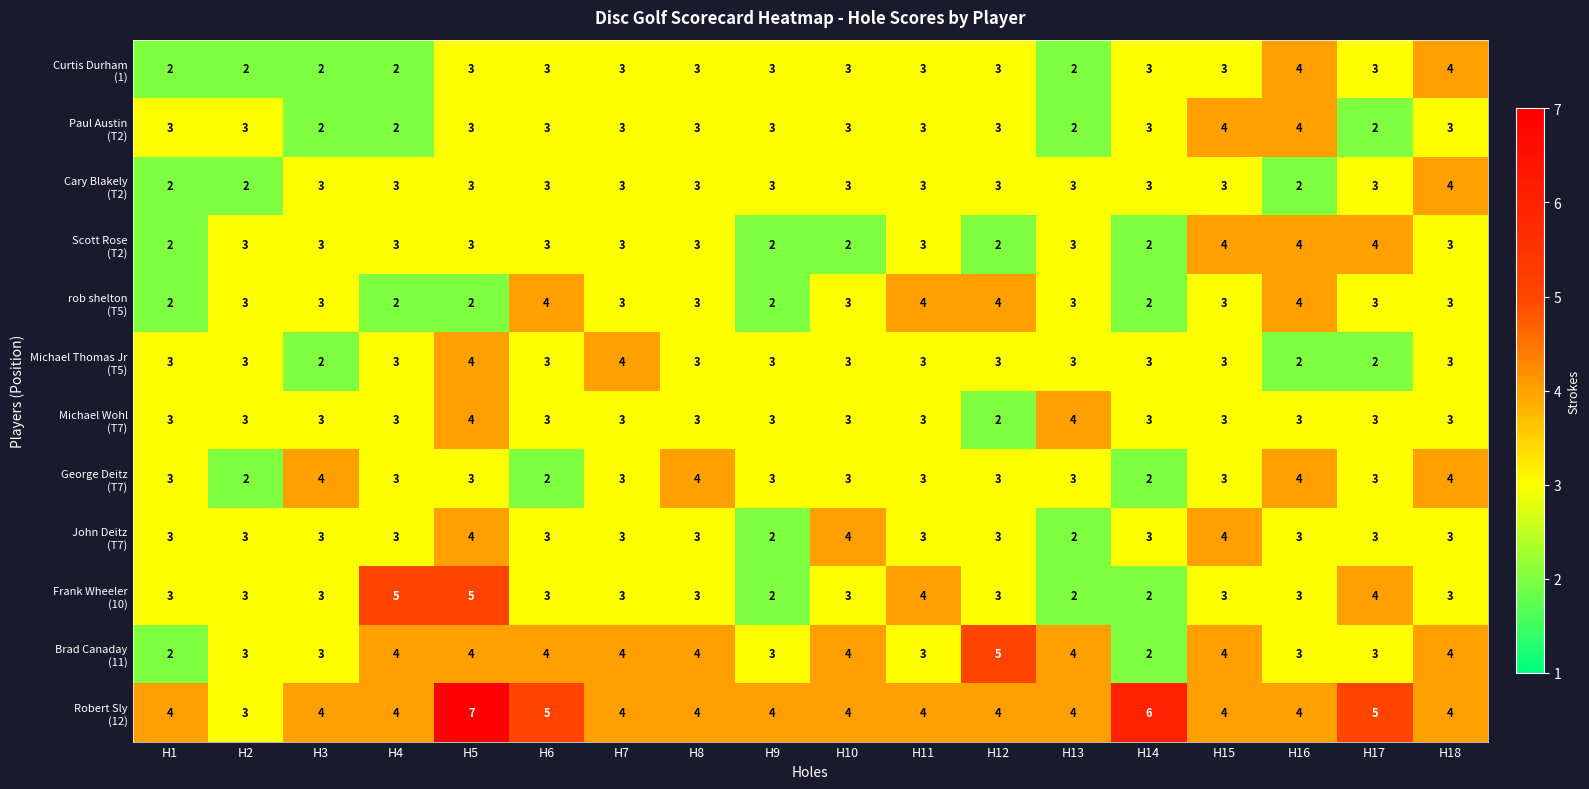

What is the total value across all series at H5?

45